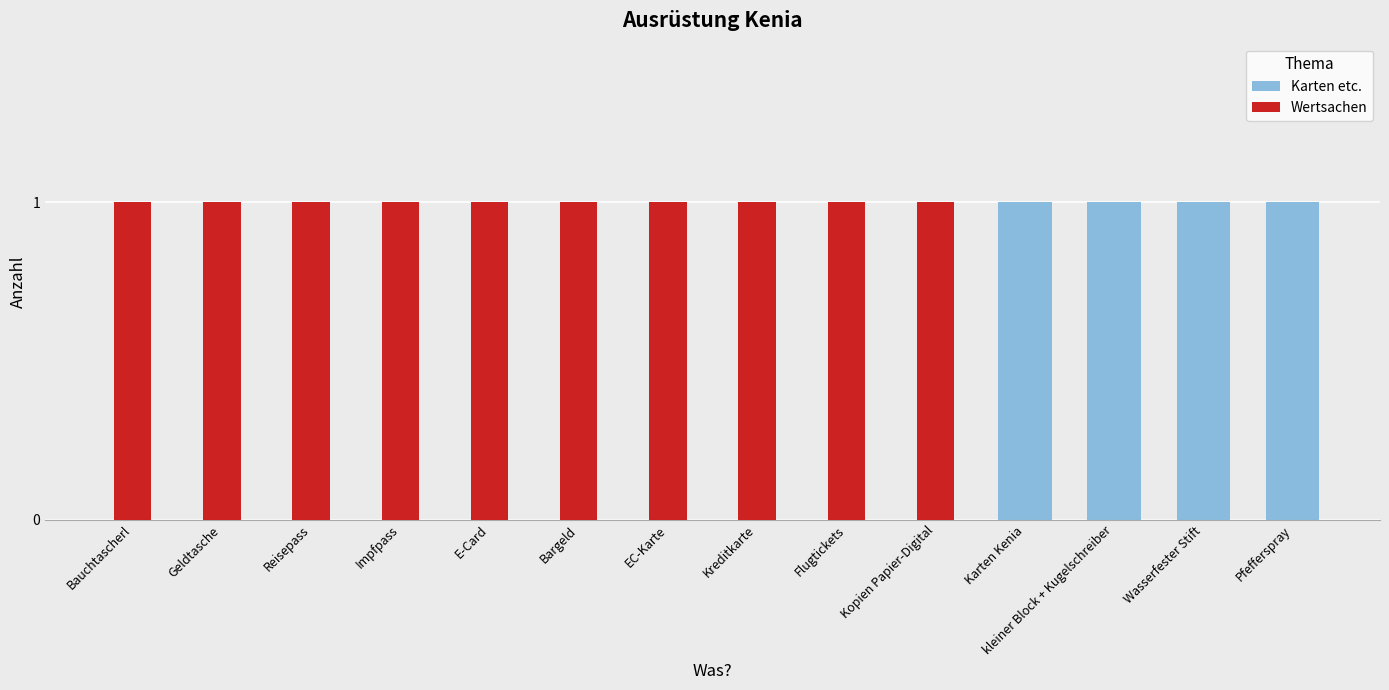

What are all the series names shown in the legend?

Karten etc., Wertsachen